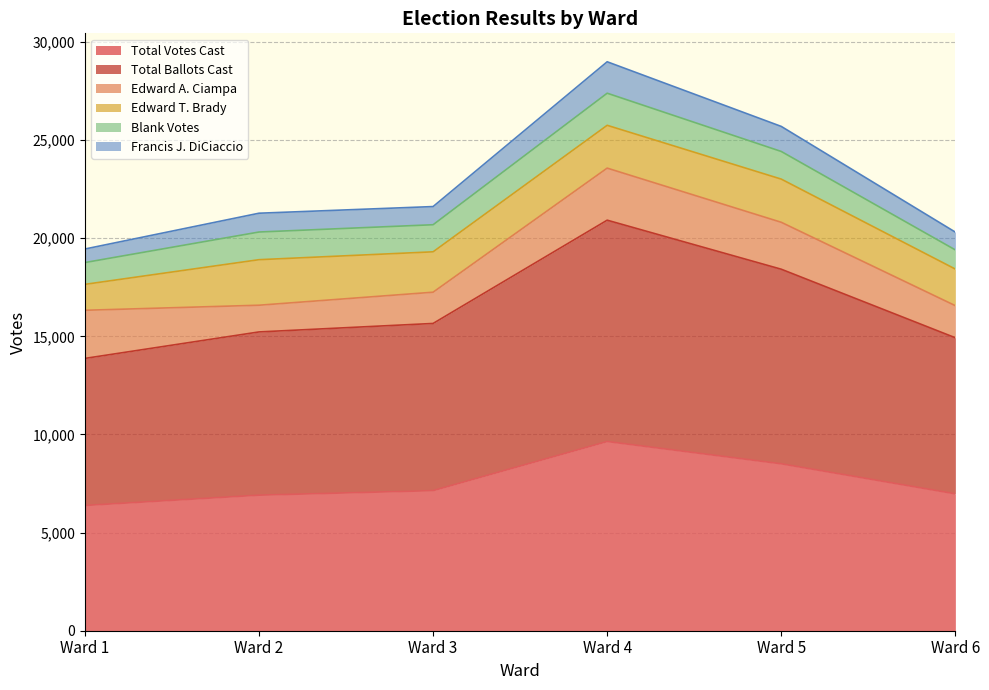

True or false: Total Ballots Cast has a value of 20918 at Ward 4.

True